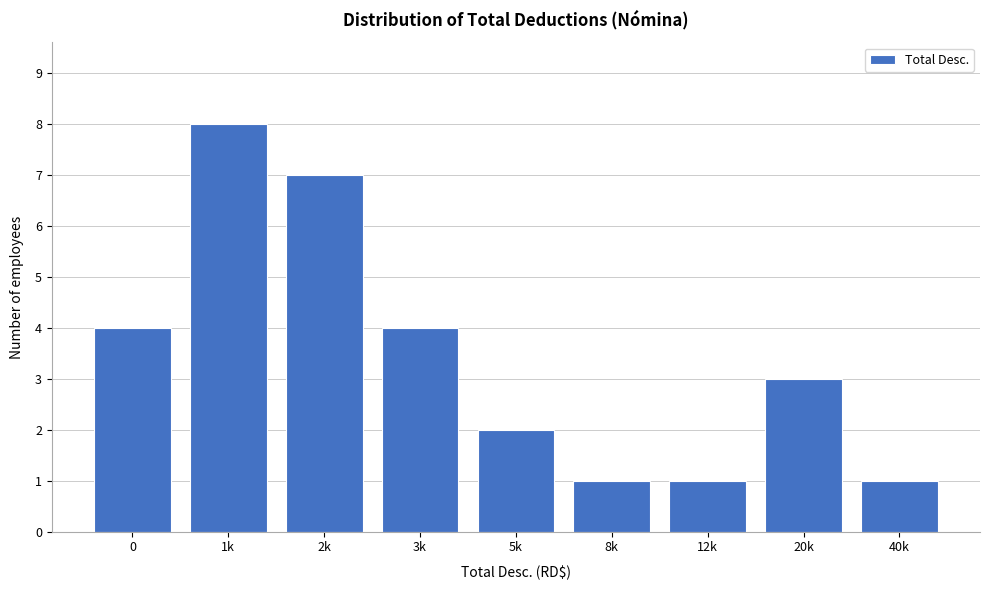

Reading right to left, extract all data points from this chart.

40k=1	20k=3	12k=1	8k=1	5k=2	3k=4	2k=7	1k=8	0=4